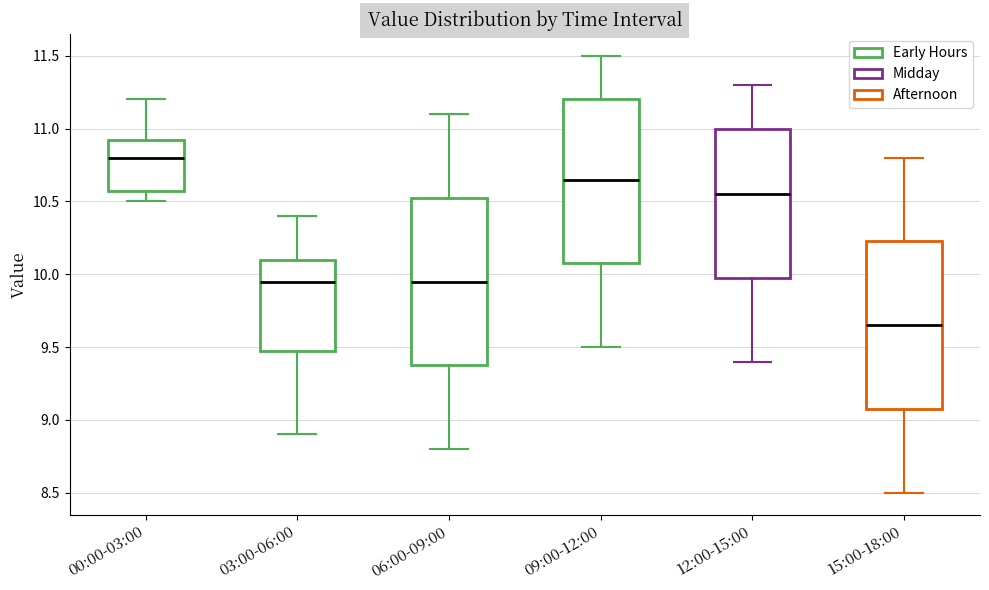

Where is the upper edge of the box for 09:00-12:00 on the y-axis? The values are not printed on the chart, so give them approximately, as read against the axis.

11.20